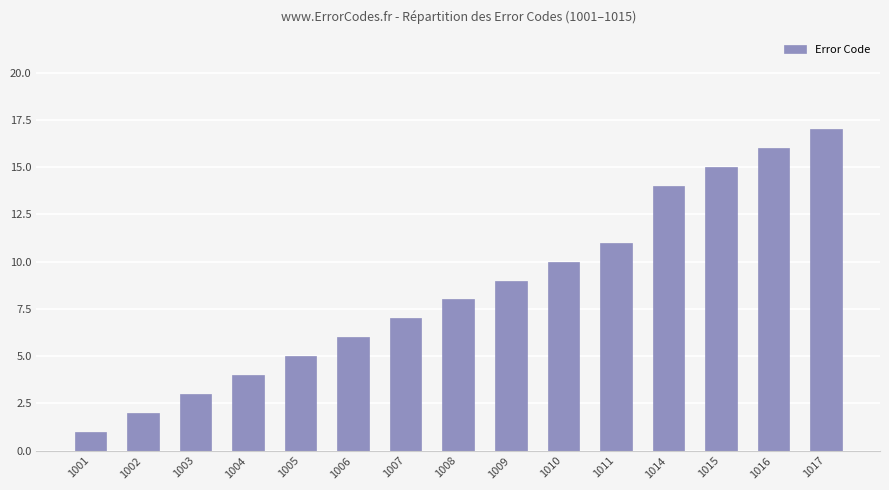

What is the ratio of the value at 1002 to the value at 1017?

0.1